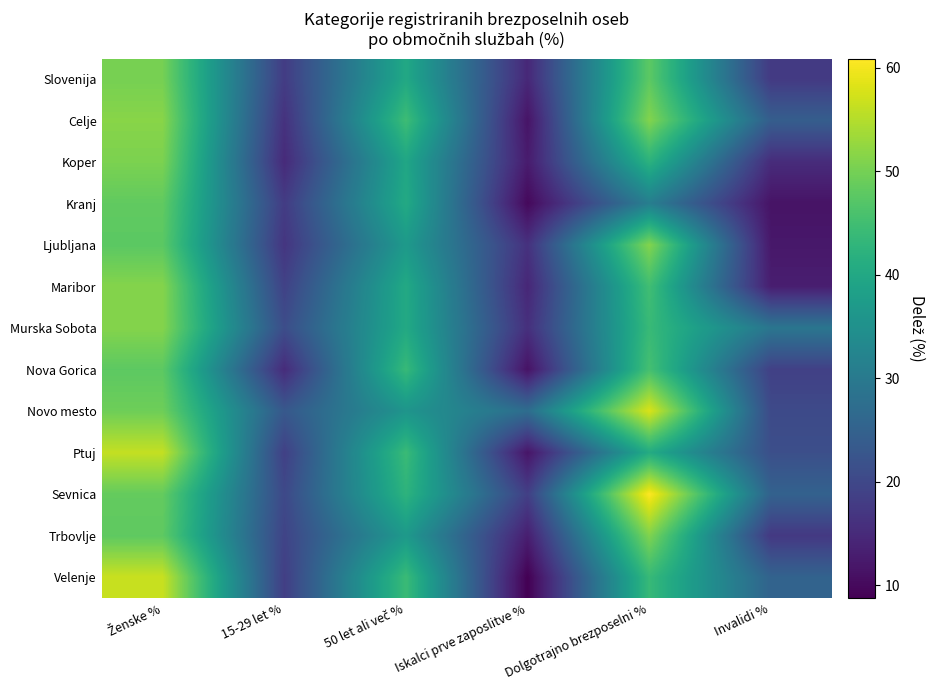

Which has a higher value, Iskalci prve zaposlitve % or 15-29 let %?

15-29 let %